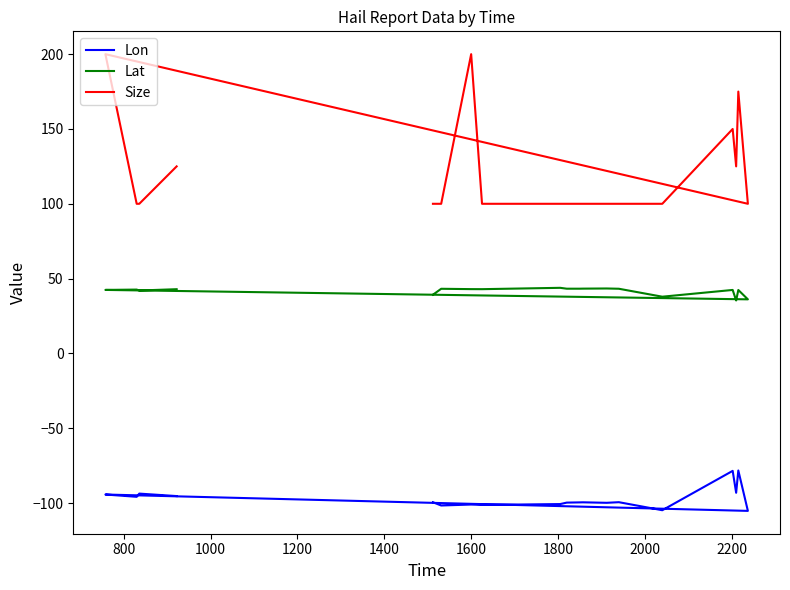

Count the number of categories in the chart.

19